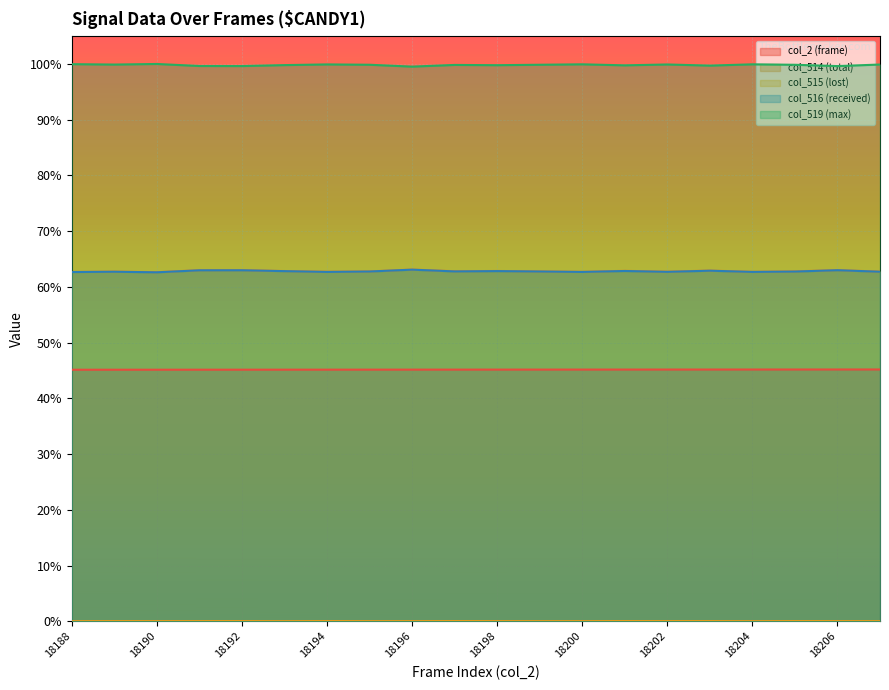

True or false: col_514 (total) has a value of 0.1 at 18190.

False